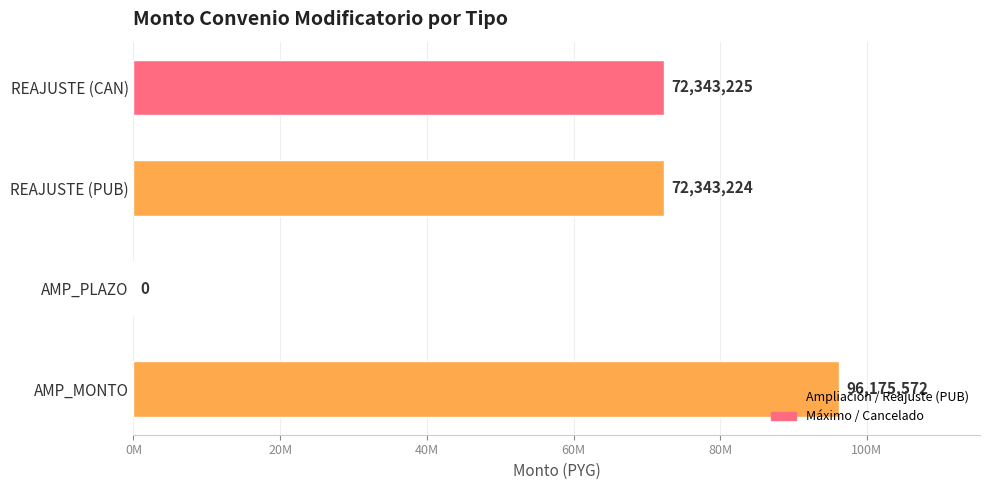

Are the bars grouped side by side (vs. stacked)?

No